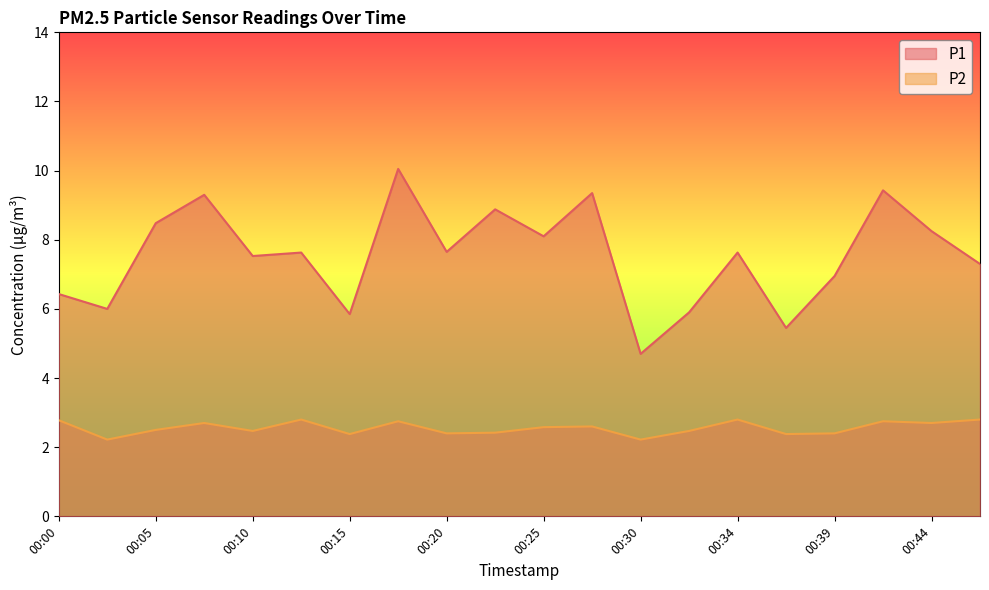

Which category has the highest value in the P2 series?

00:12